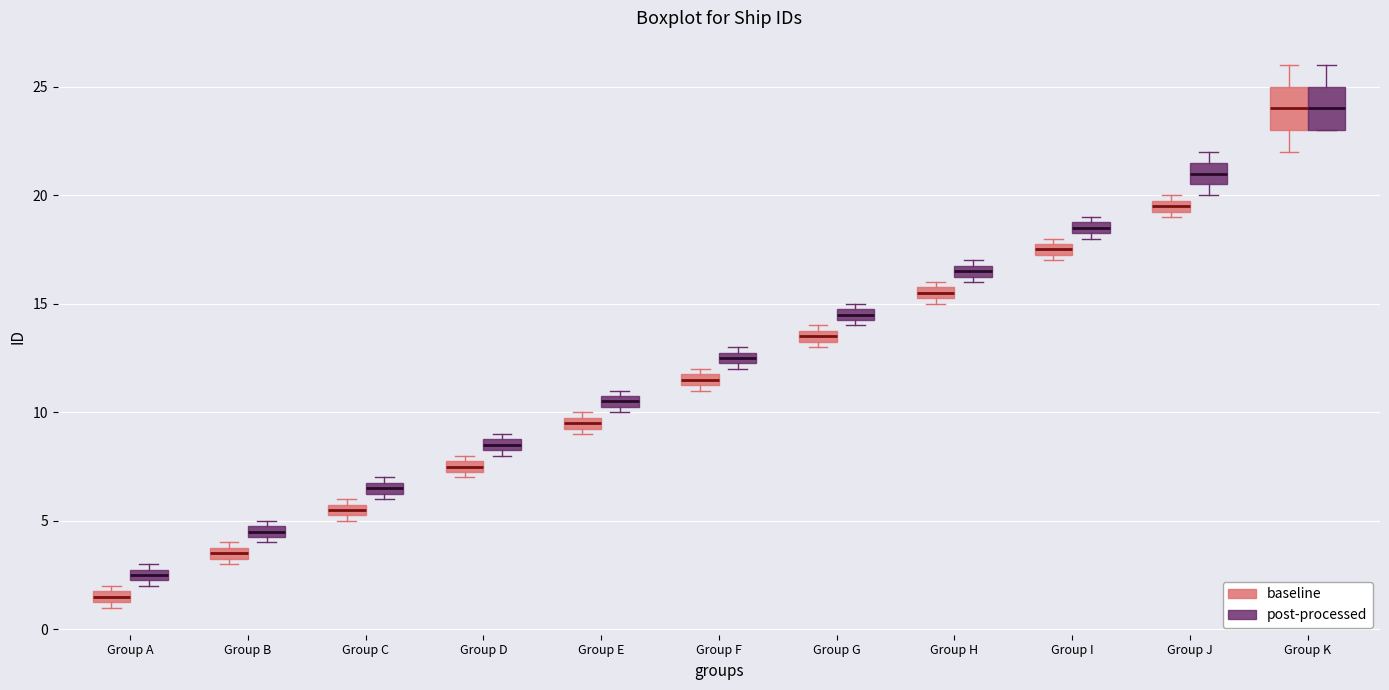

Which box has the lowest median line?

Group A (baseline)